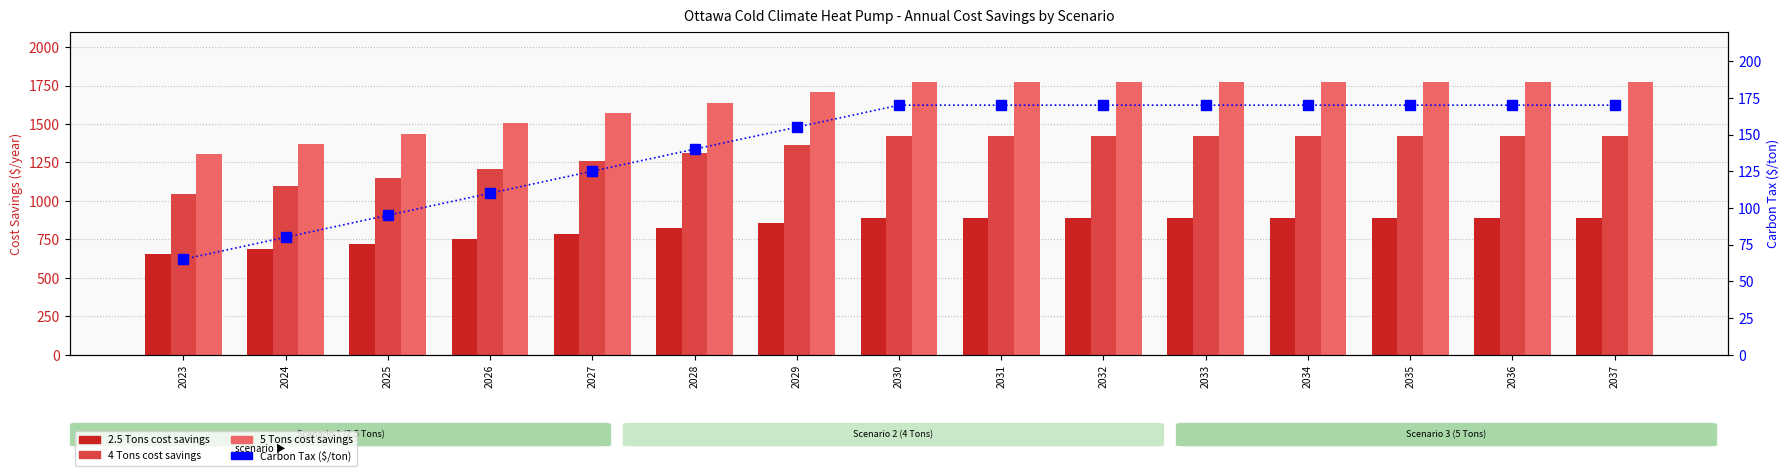

What is the sum of all 2.5 Tons values?

12384.7